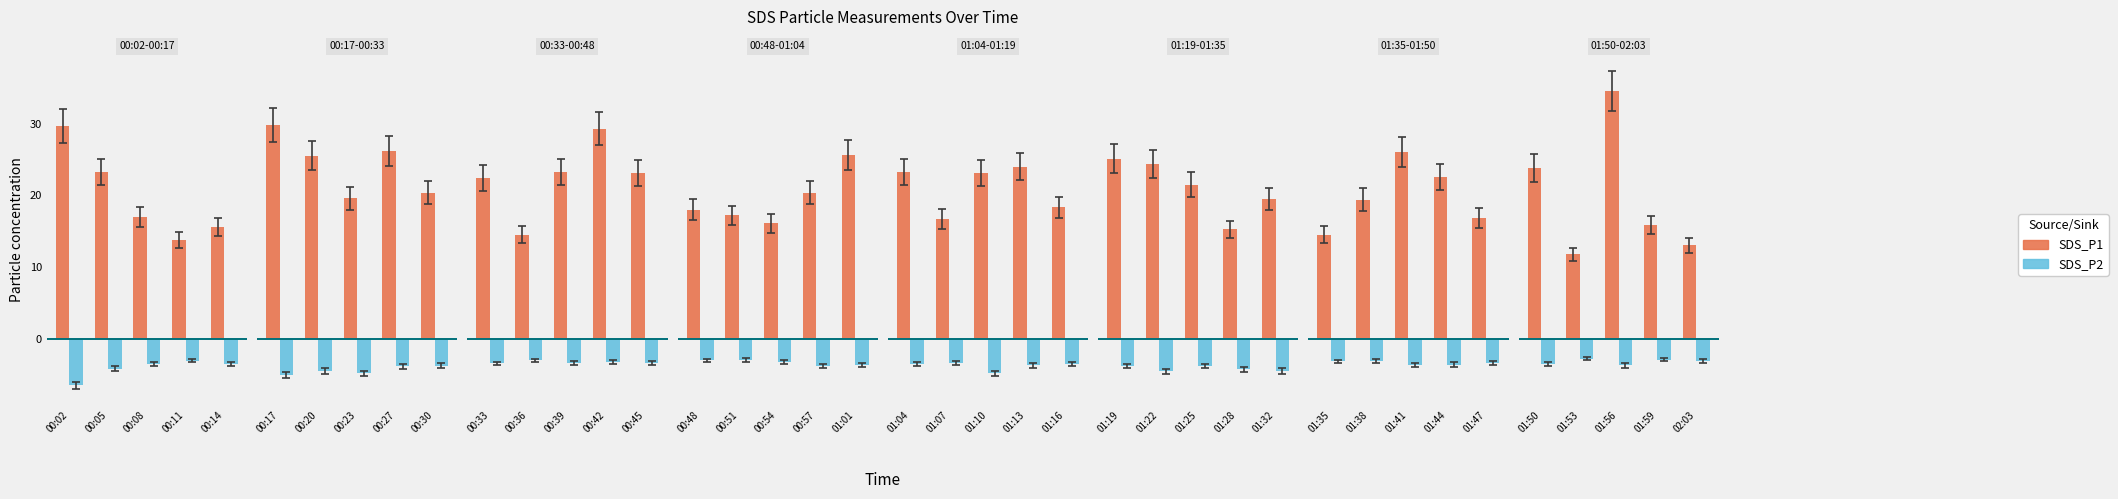

Rank the series by their average value, from highest to lowest.

SDS_P1, SDS_P2